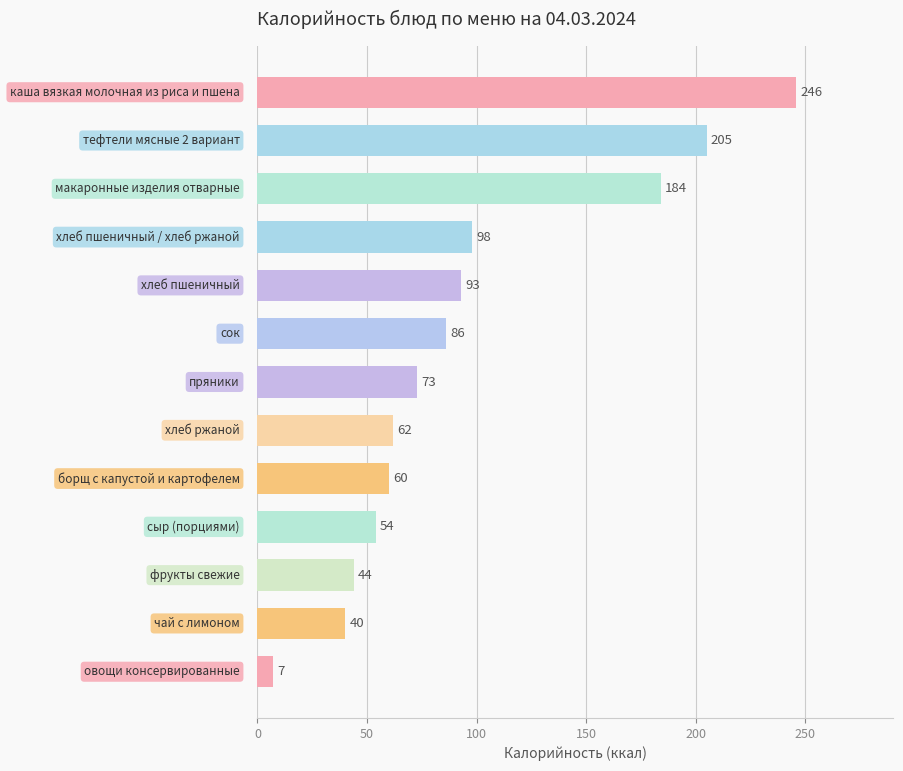

What is the difference between the maximum and second lowest values?

206